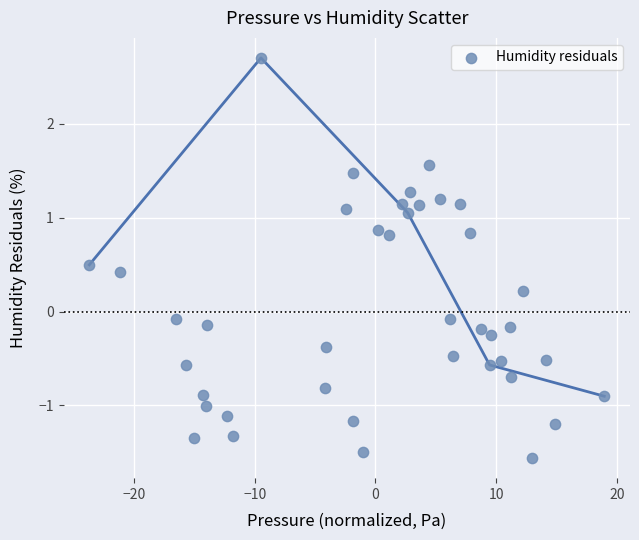

What is the range of X values (max minus min)?

42.7